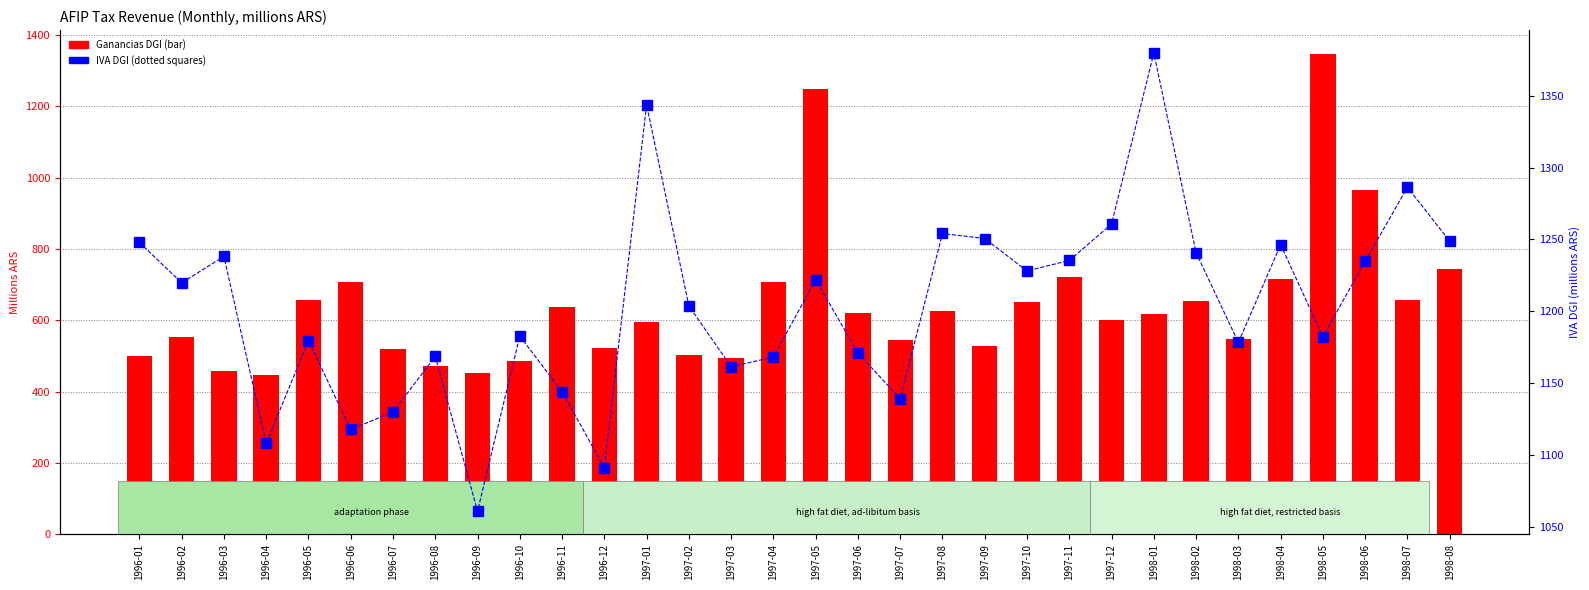

Reading left to right, list all the values displayed in this chart.

Ganancias DGI: 500.0	553.1	457.0	447.1	657.4	706.1	520.1	471.9	451.7	484.6	637.5	520.9	595.2	502.2	493.7	707.2	1247.1	621.1	545.3	625.5	528.4	649.9	722.5	599.8	616.4	654.0	548.2	715.9	1346.4	965.3	656.2	744.0
IVA DGI: 1248.0	1219.9	1238.2	1108.3	1179.8	1118.0	1130.1	1168.8	1061.1	1182.9	1144.2	1091.3	1343.5	1203.9	1161.5	1168.3	1222.1	1171.1	1139.3	1254.2	1250.7	1228.2	1235.4	1260.7	1379.6	1240.7	1178.5	1246.4	1182.5	1234.9	1286.3	1248.9